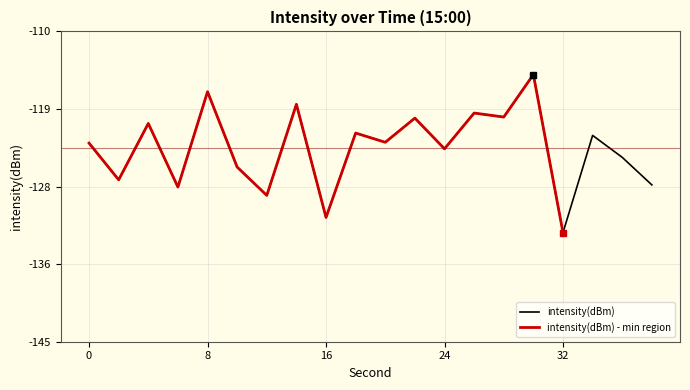

Reading left to right, transcribe all the data shown in this chart.

0=-122.6	2=-126.7	4=-120.4	6=-127.6	8=-116.8	10=-125.3	12=-128.5	14=-118.2	16=-131.0	18=-121.5	20=-122.5	22=-119.8	24=-123.2	26=-119.2	28=-119.7	30=-114.9	32=-132.7	34=-121.7	36=-124.2	38=-127.3